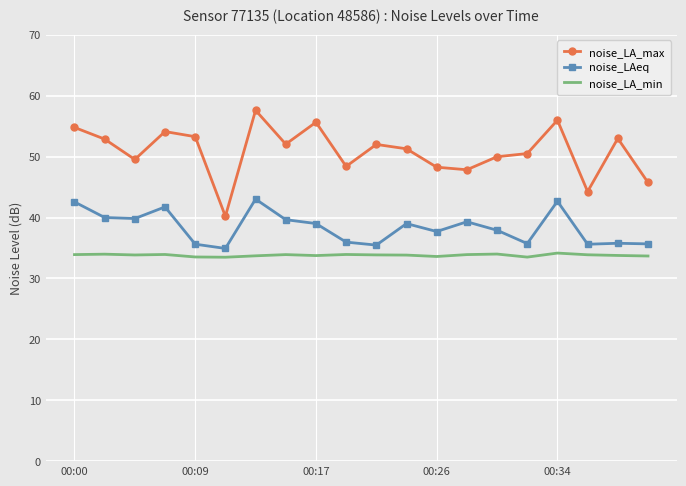

True or false: noise_LA_min and noise_LA_max cross at least once.

False